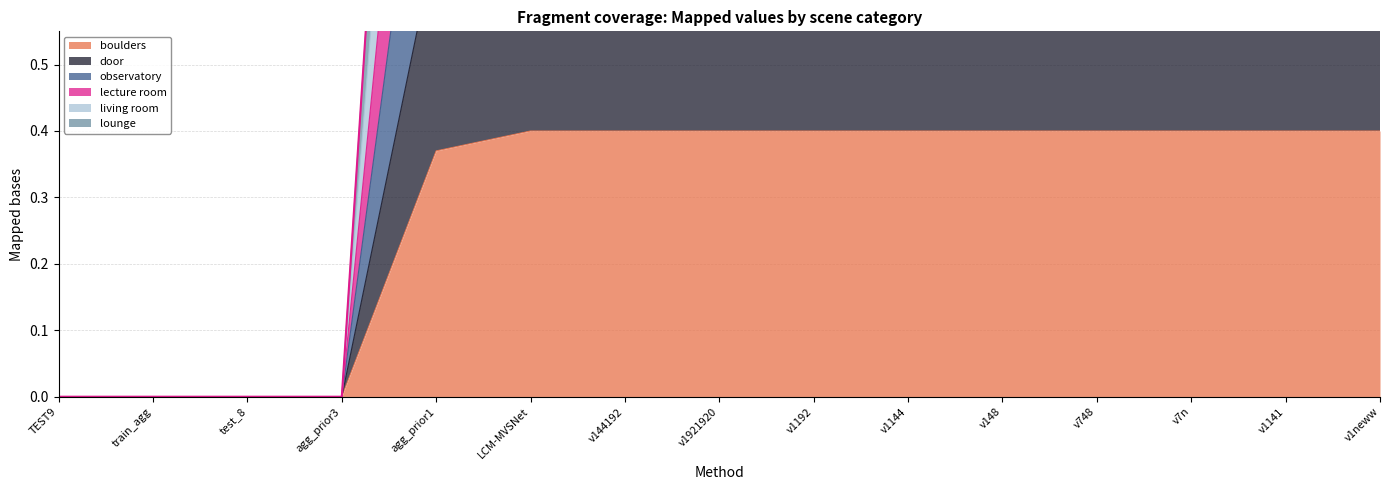

Where is lecture room nearest to the value 1?

TEST9